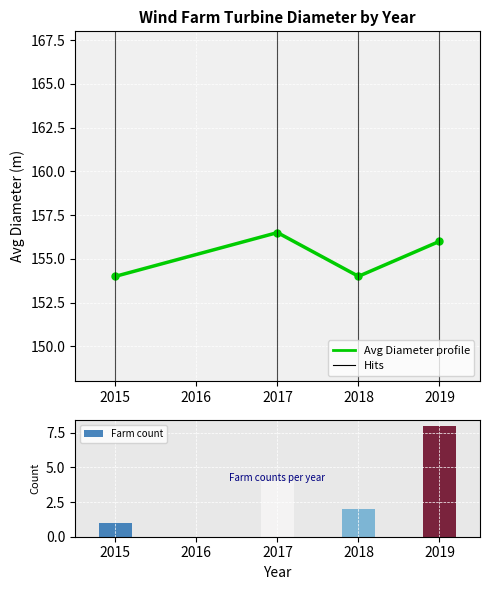

What is the greatest value displayed?

156.5